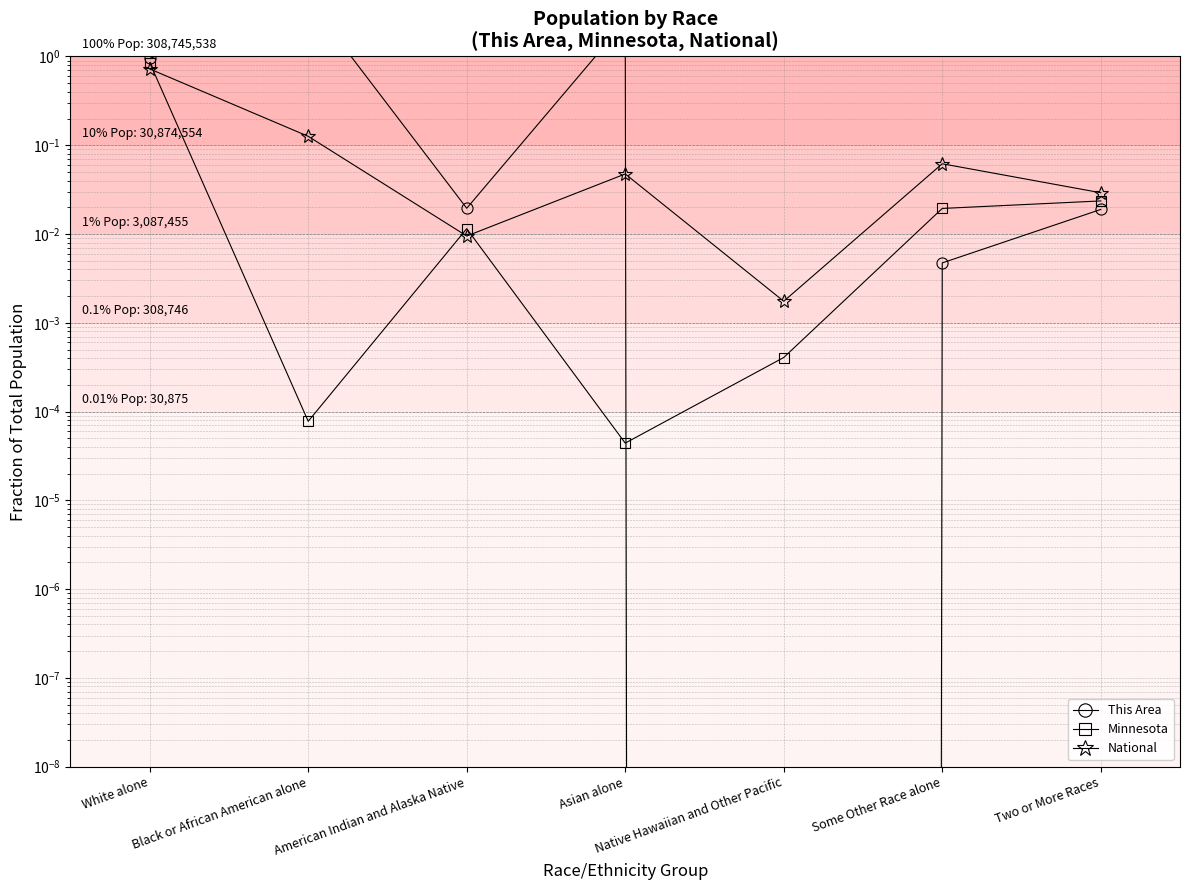

Which series has the widest spread of values?

This Area